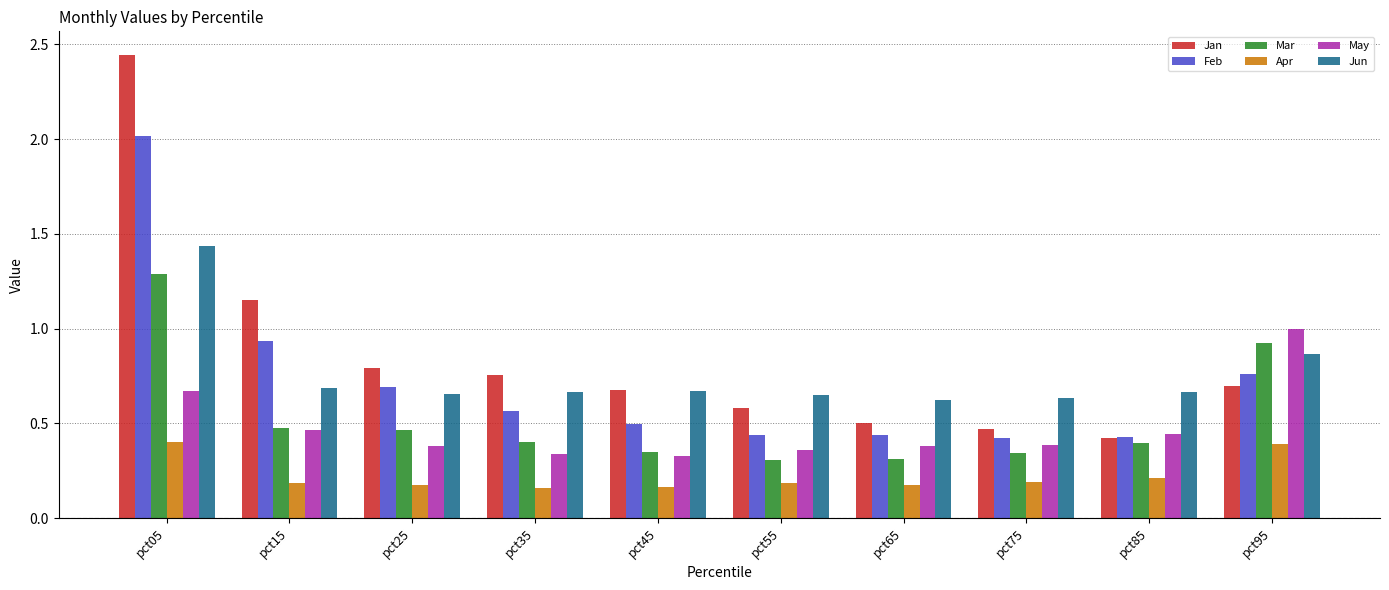

How many groups of bars are there?

10